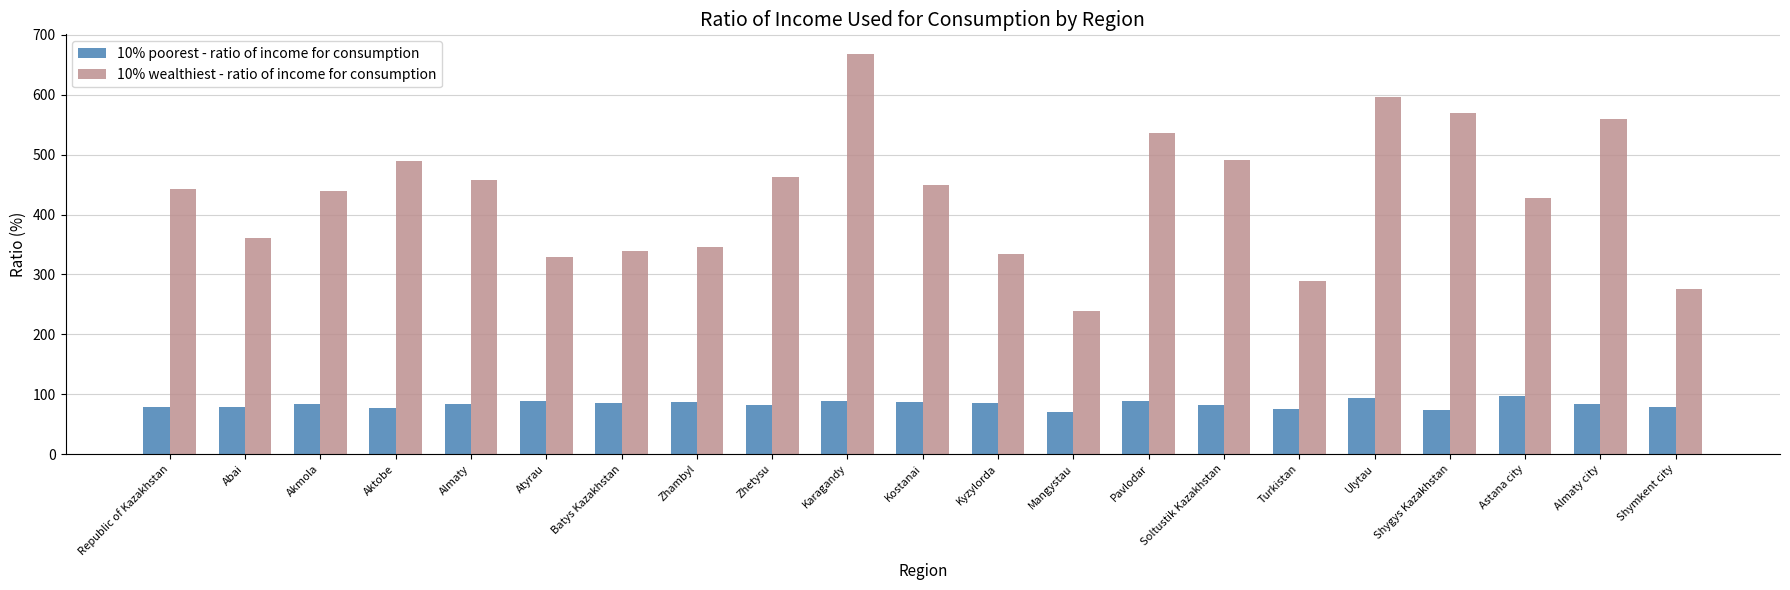

The 10% wealthiest - ratio of income for consumption series shows 427.2 at Astana city. True or false?

True